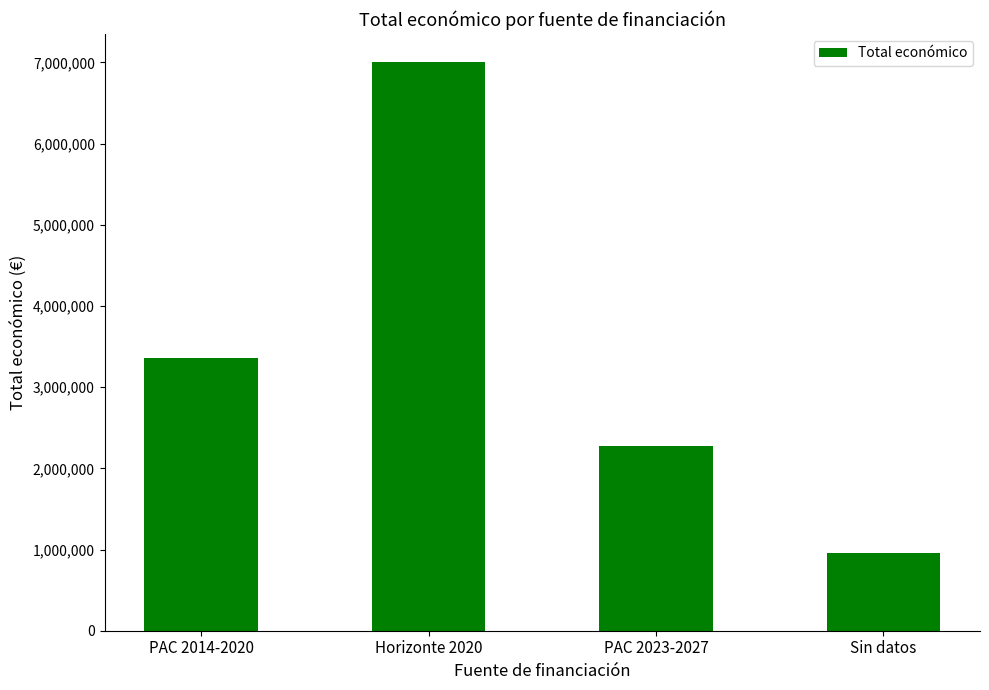

How many distinct data groups are displayed?

1